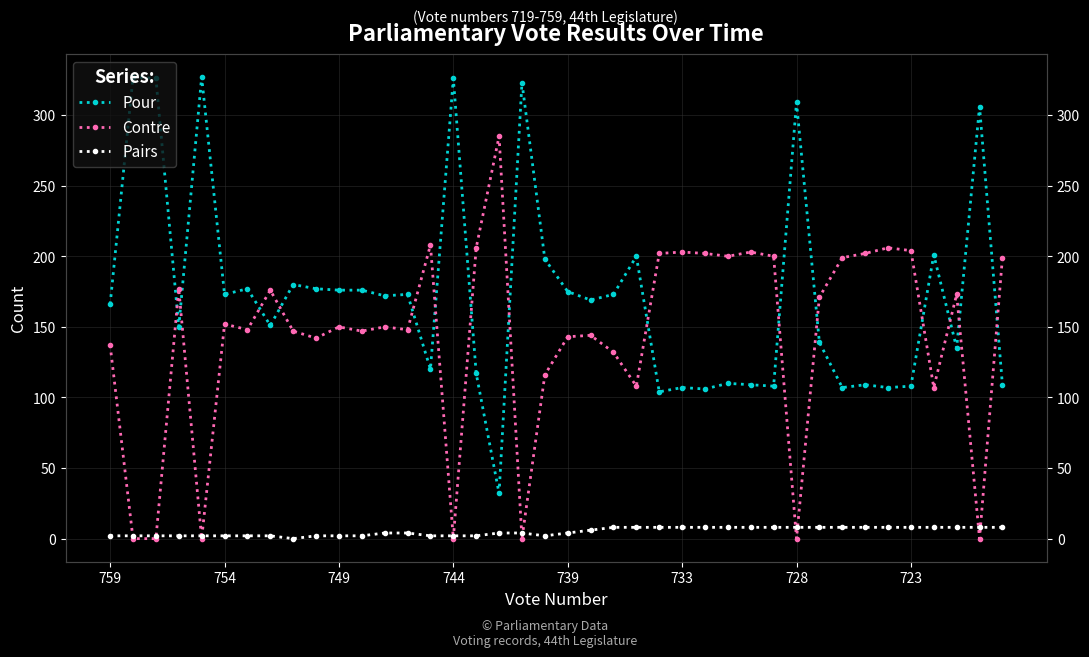

At how many categories does at least one series exceed 152?

40